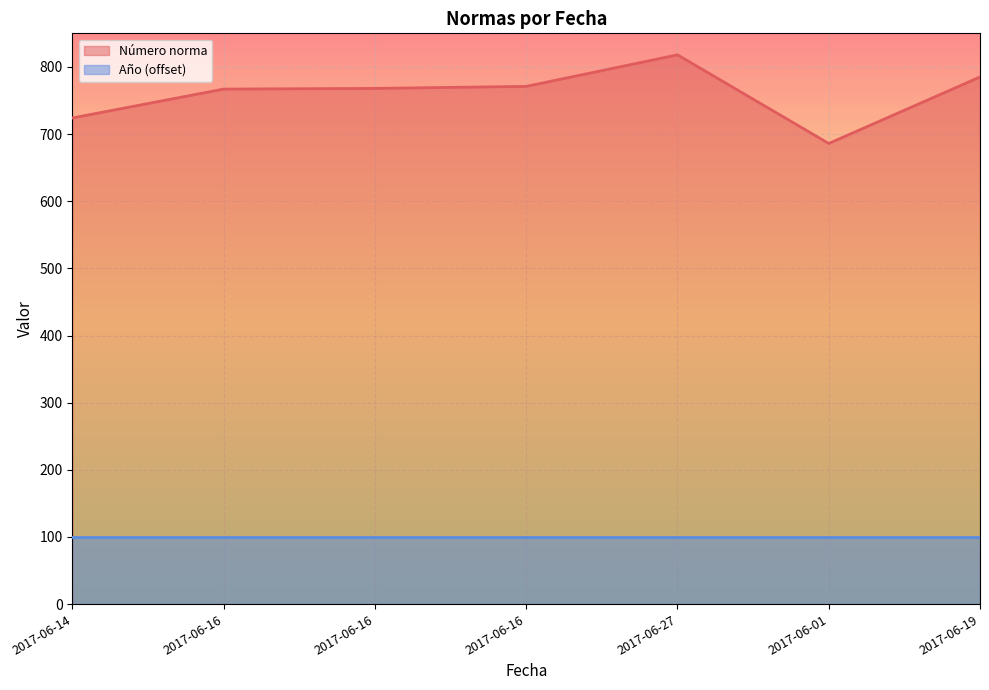

What is the label of the 3rd point from the left?

2017-06-16